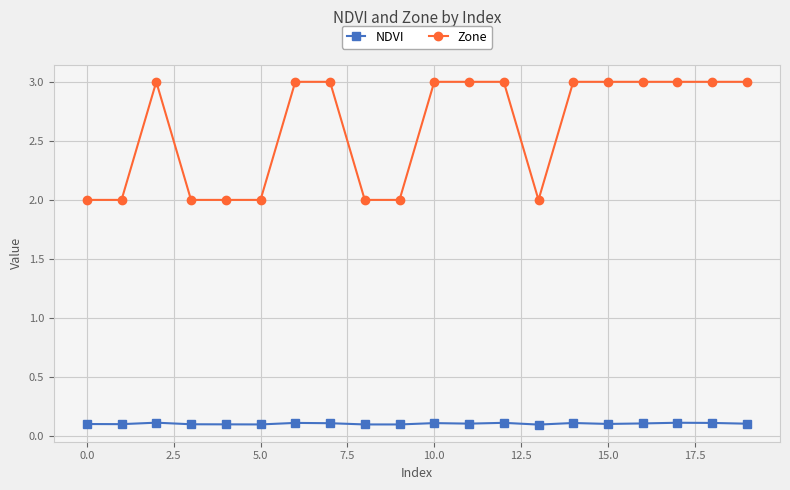

What is the sum of all Zone values?

52.0